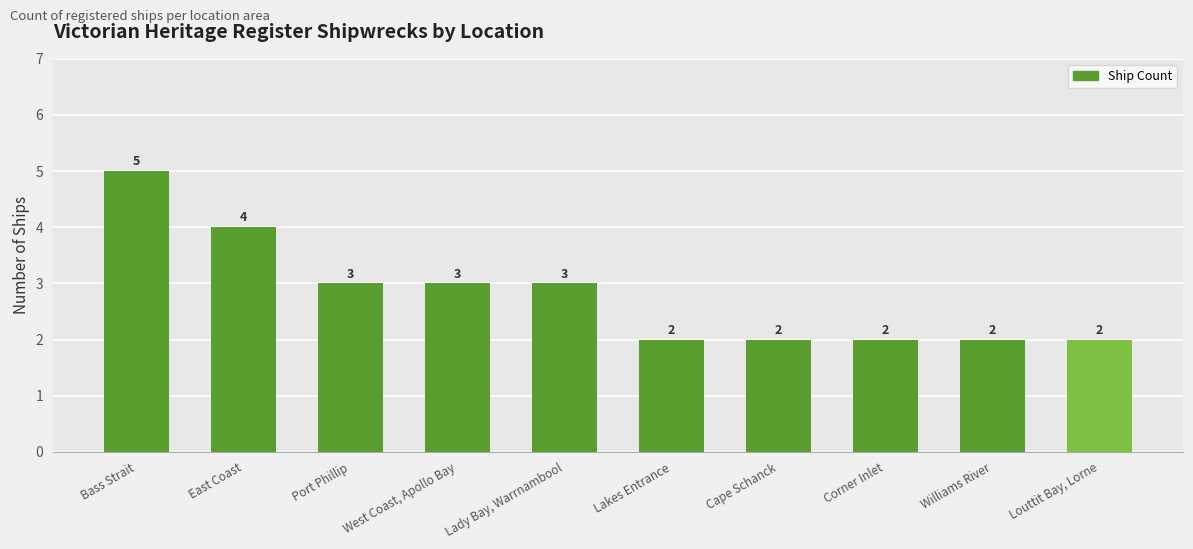

What is the value of the 7th bar from the left?

2